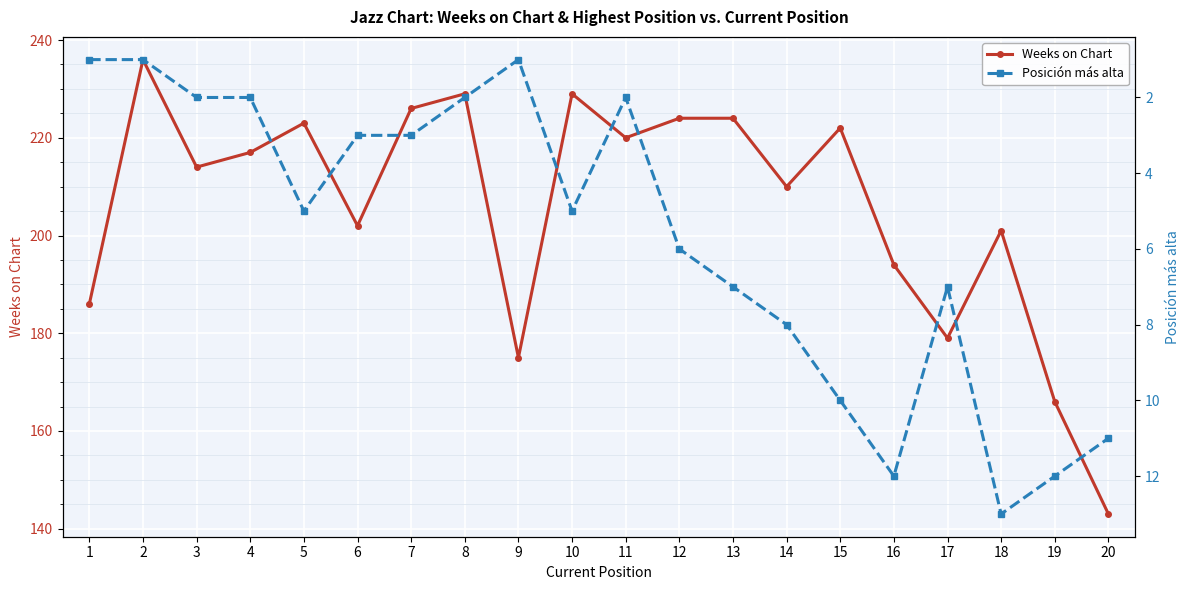

What is the sum of all Posición más alta values?

113